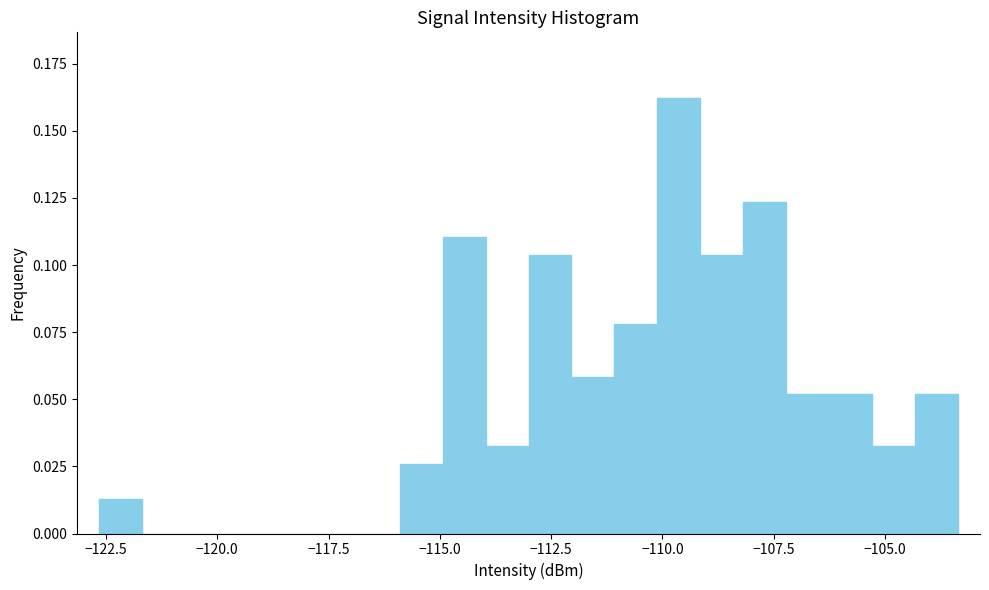

Around what value on the x-axis is the tallest bar? Give the approximate position of its centre, as read against the axis.

-109.5